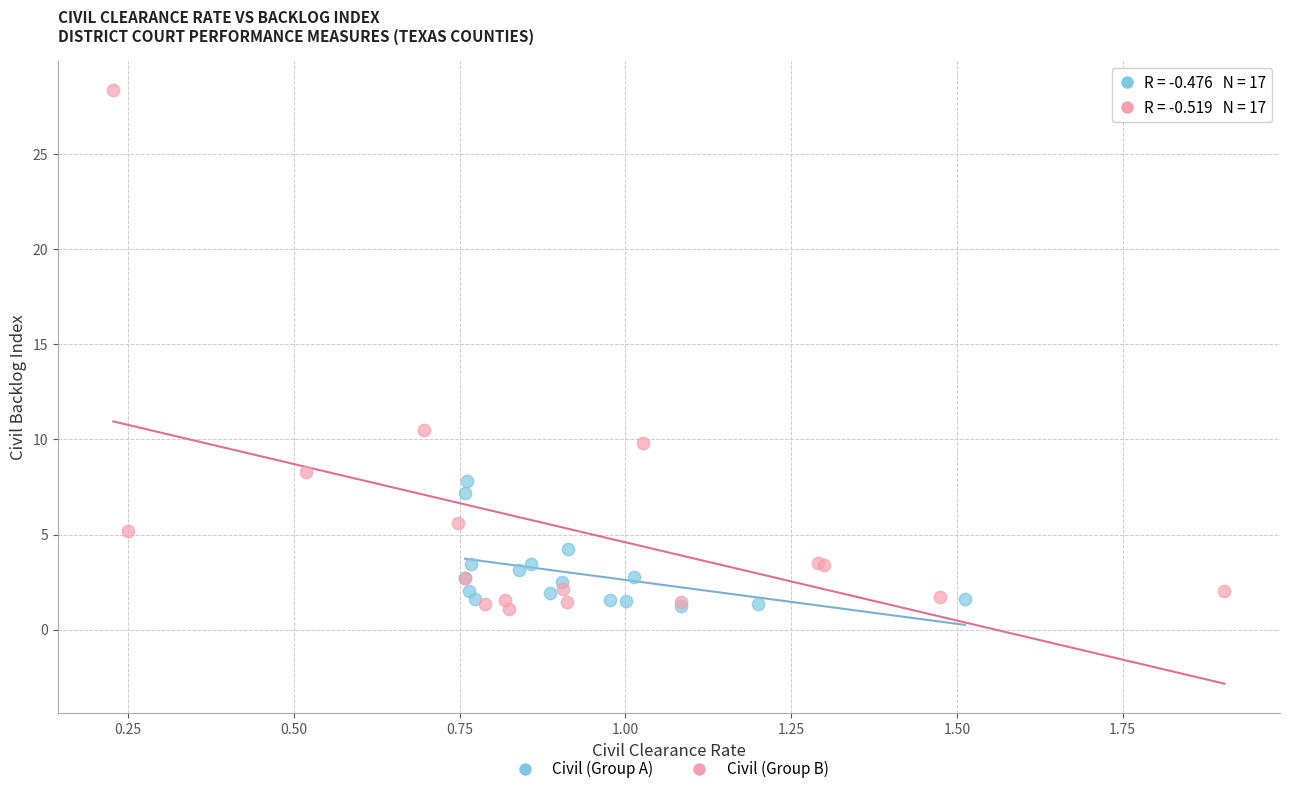

Which series reaches the maximum Y coordinate?

Civil (Group B)